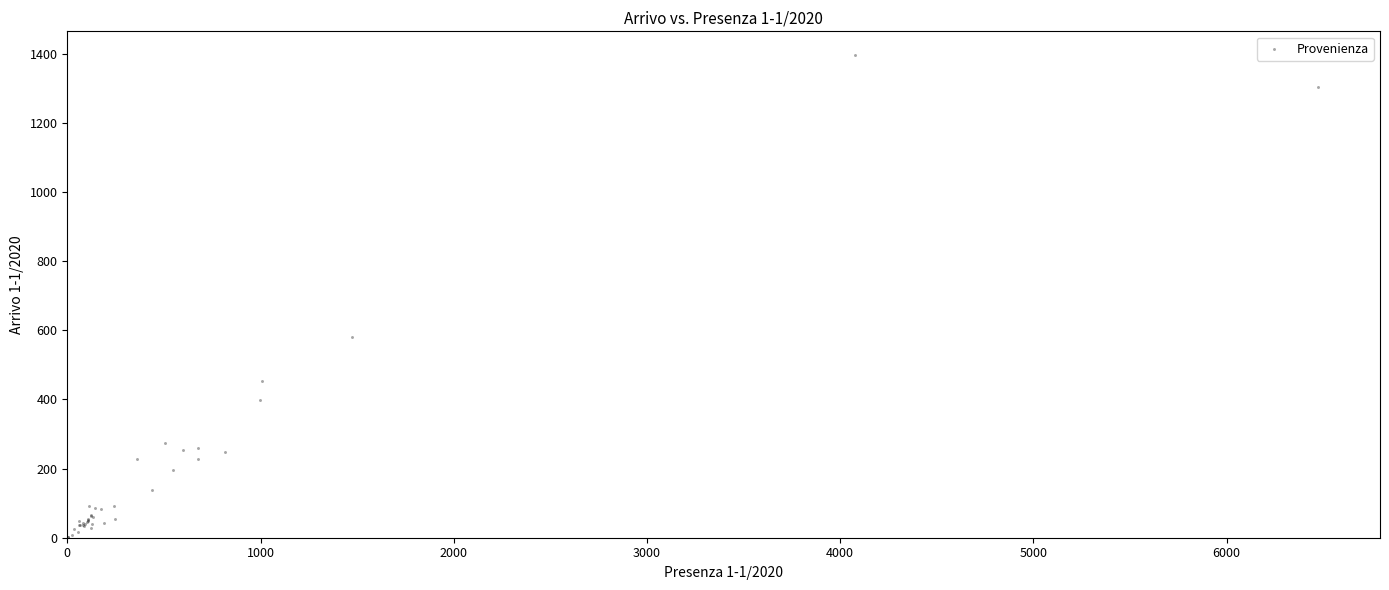

What Y value in the scatter plot is closest to 699?

580